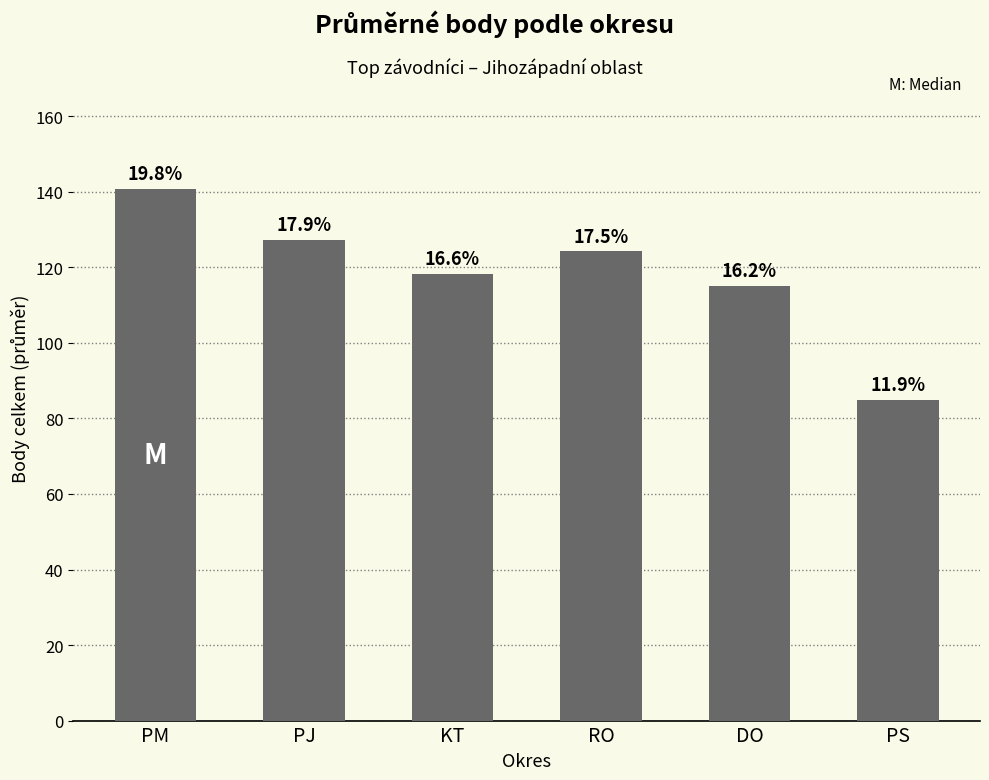

Does the chart contain any negative values?

No